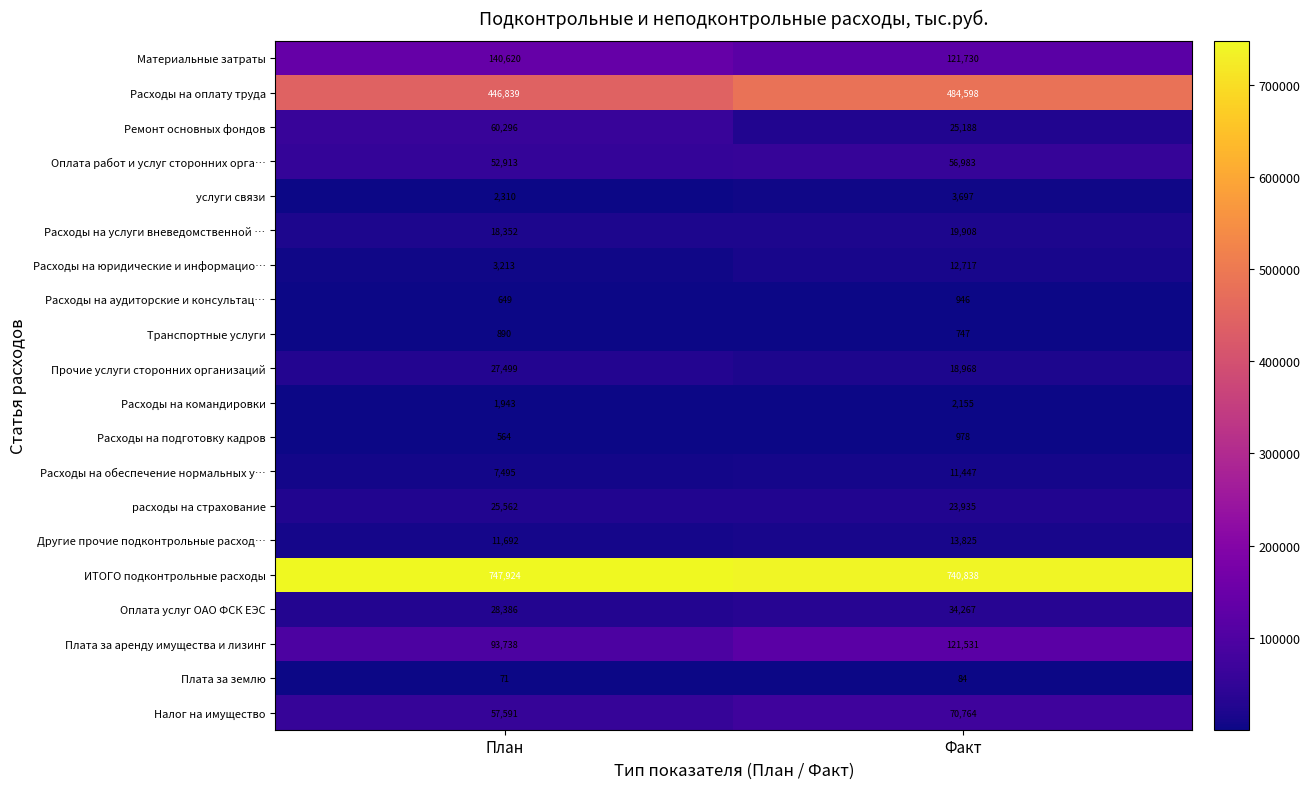

Which series changed the most between План and Факт?

Расходы на оплату труда